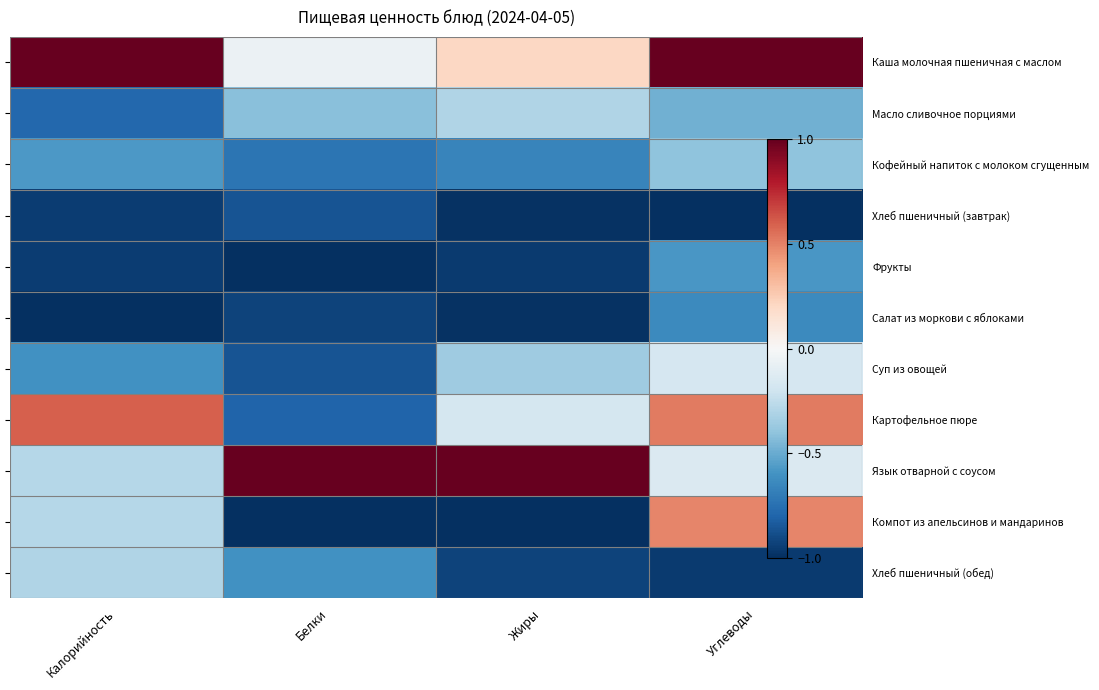

Which has a higher value, Калорийность or Жиры?

Калорийность